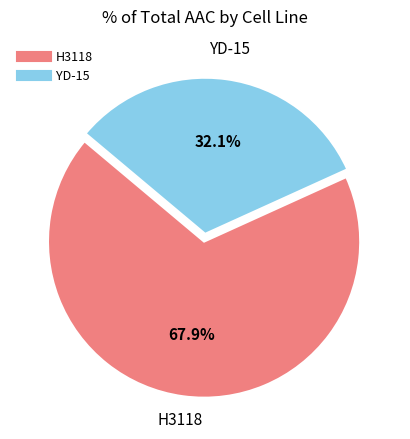

True or false: YD-15 accounts for 32% of the total.

True